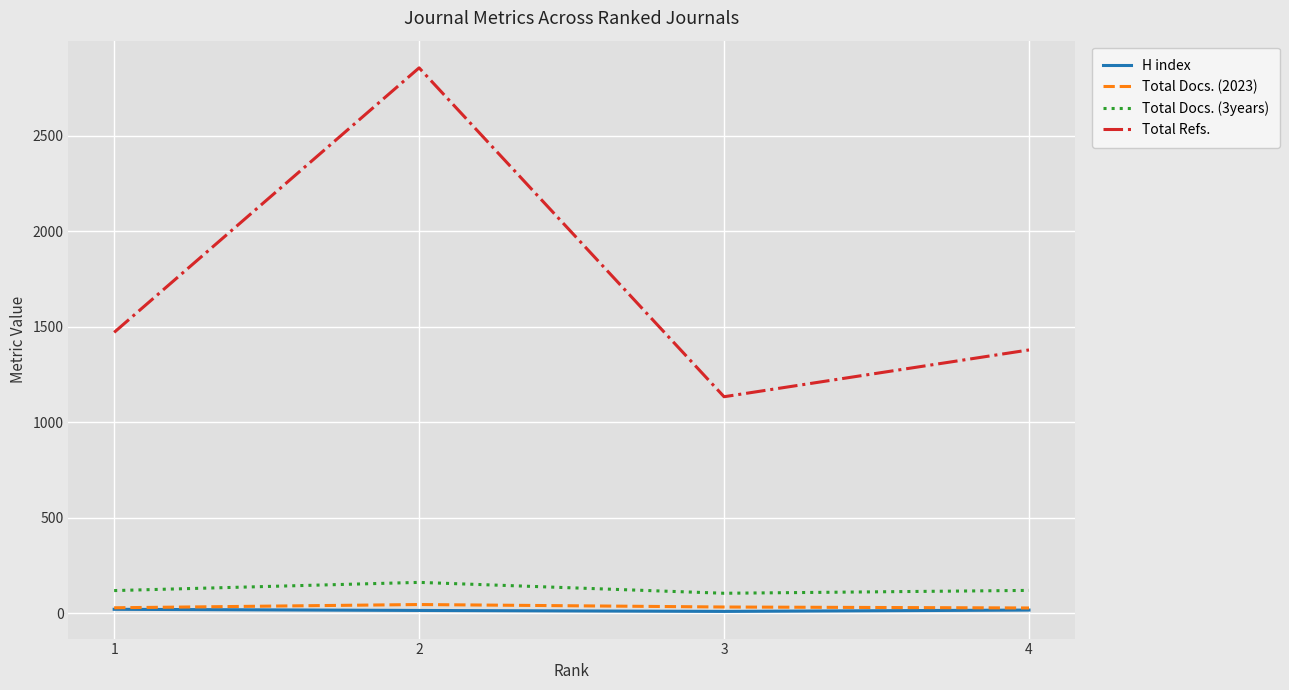

At 2, list the series in order from smallest to largest.

H index, Total Docs. (2023), Total Docs. (3years), Total Refs.